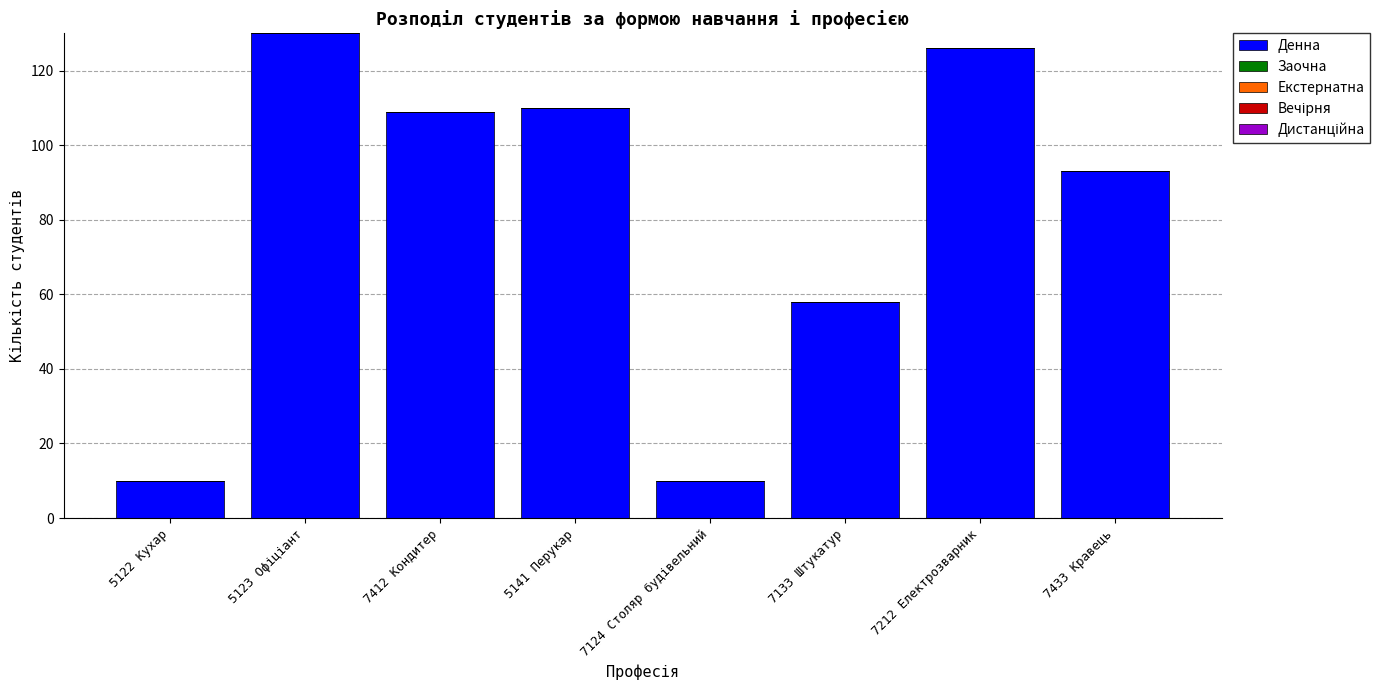

The value at 7212 Електрозварник is 126. True or false?

True